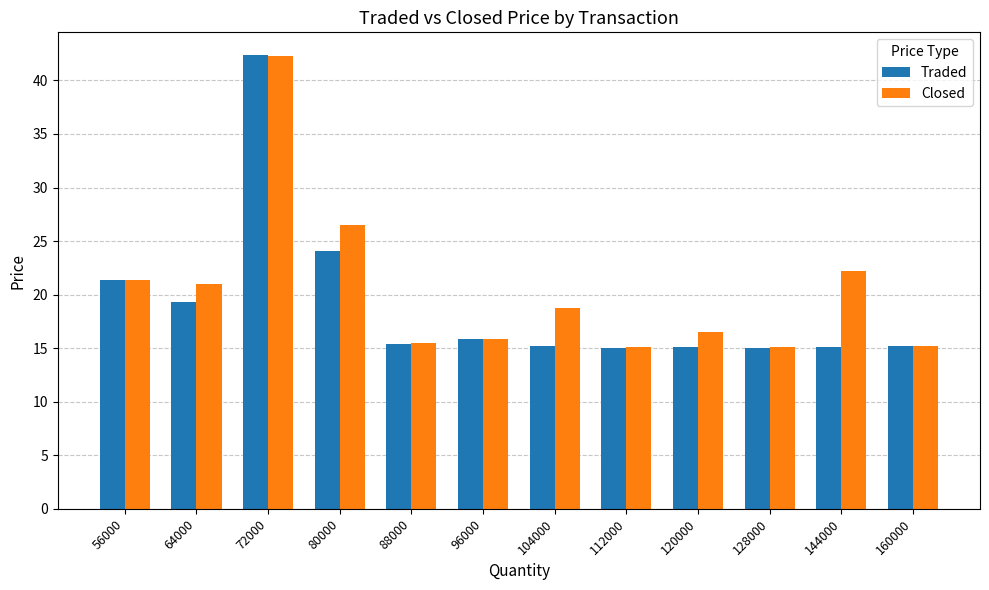

What is the highest value of the Closed series?

42.3